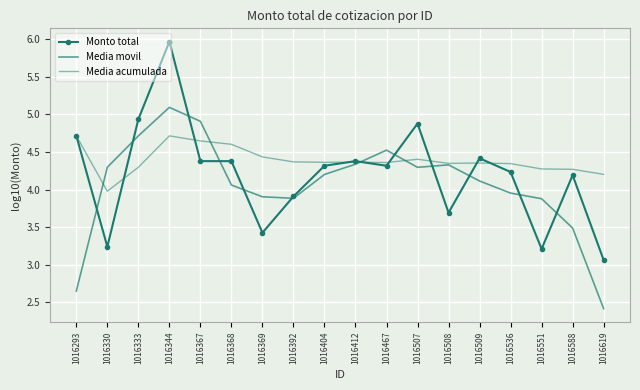

Which series has the largest range (max minus min)?

Monto total